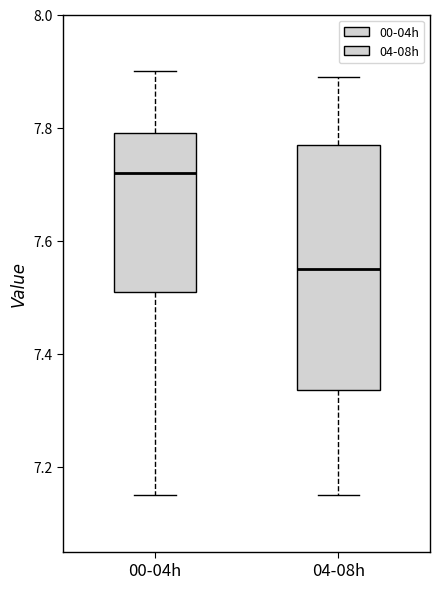

Which box has the highest median line?

00-04h